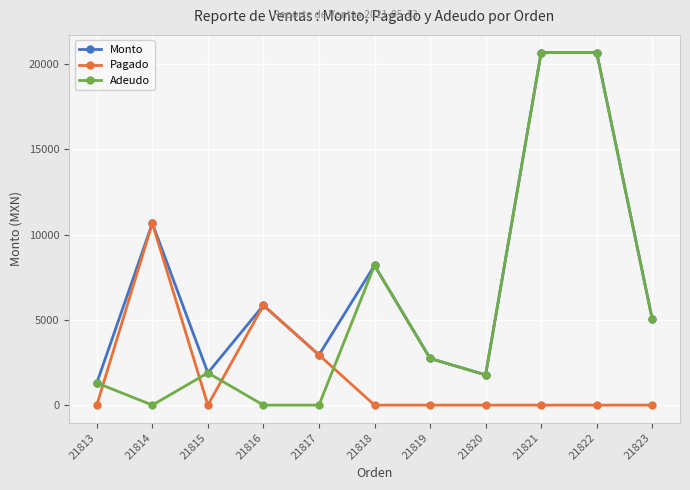

Which series has the largest range (max minus min)?

Adeudo